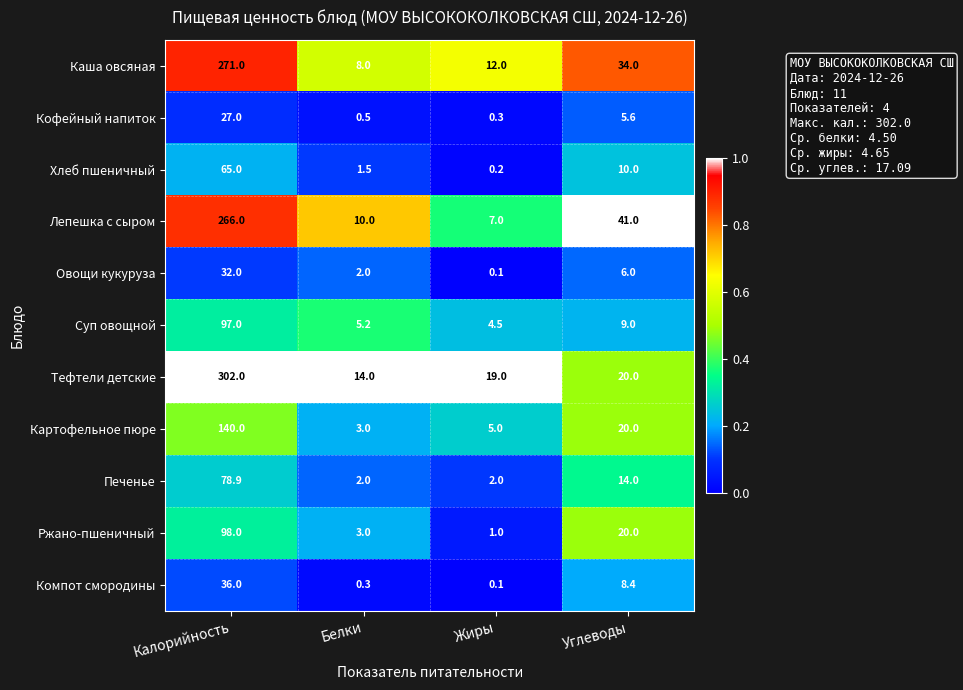

At how many categories does at least one series exceed 0?

4